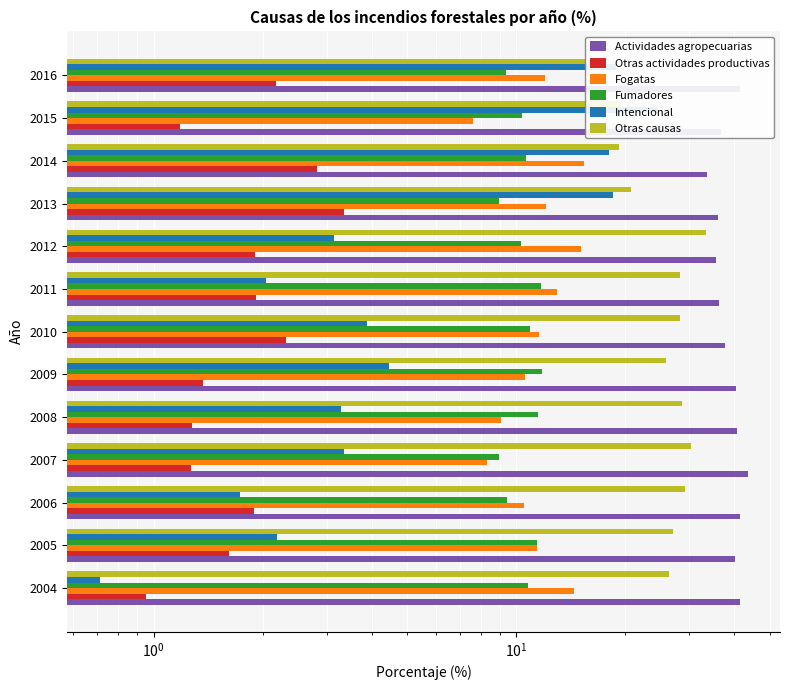

The value of Actividades agropecuarias at 2015 is 51.1. True or false?

False